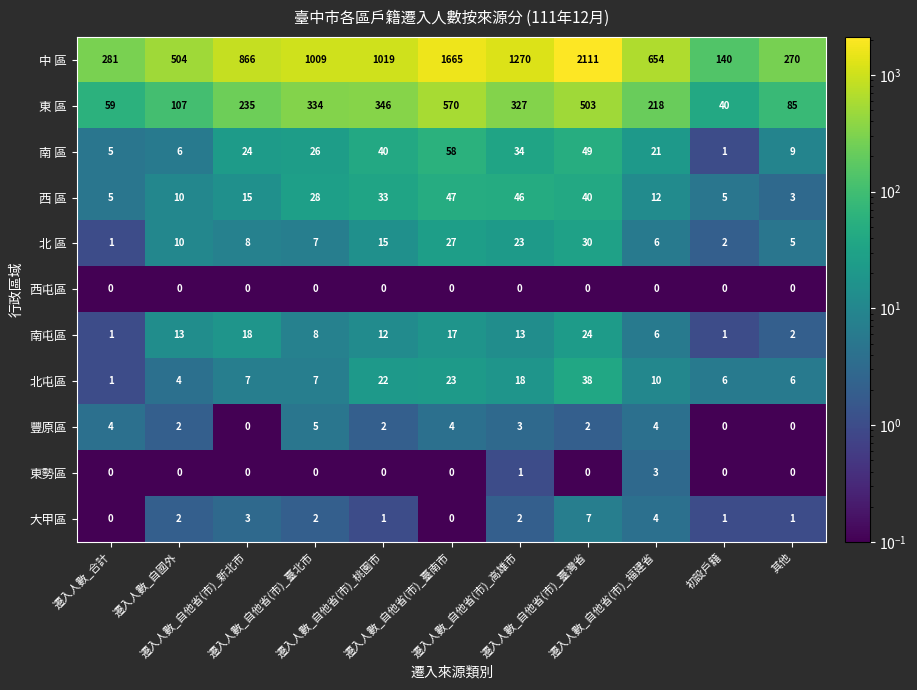

At how many categories does at least one series exceed 497?

8